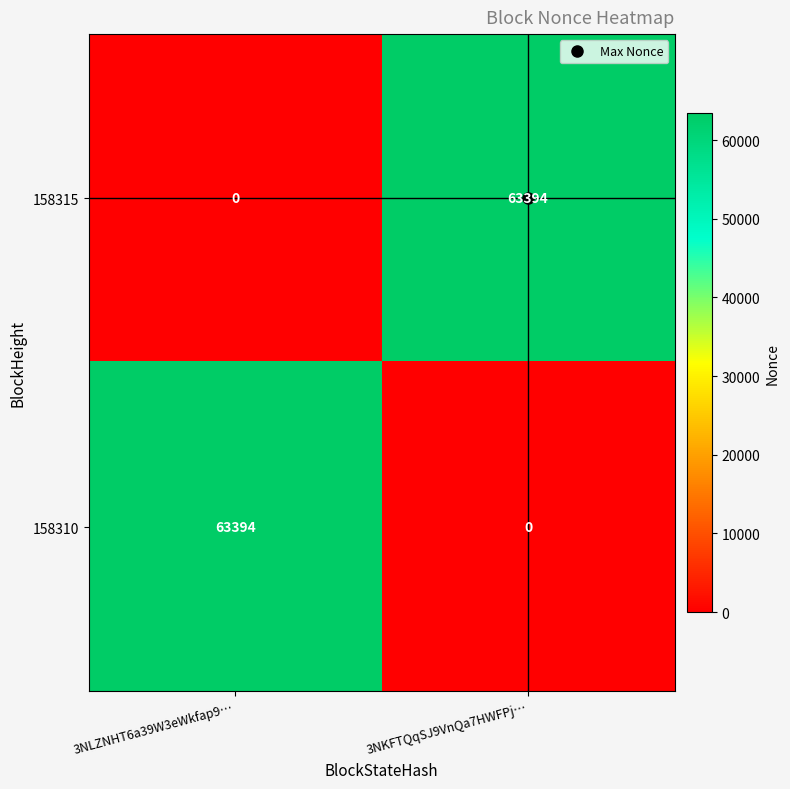

At 3NLZNHT6a39W3eWkfap9…, list the series in order from largest to smallest.

158310, 158315